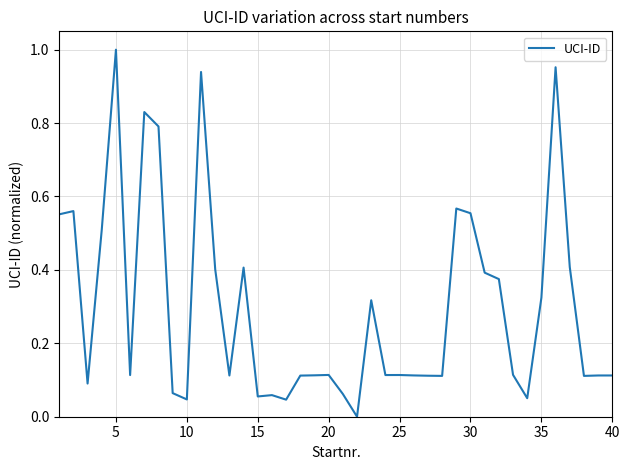

What is the difference between the maximum and minimum values?

1.0